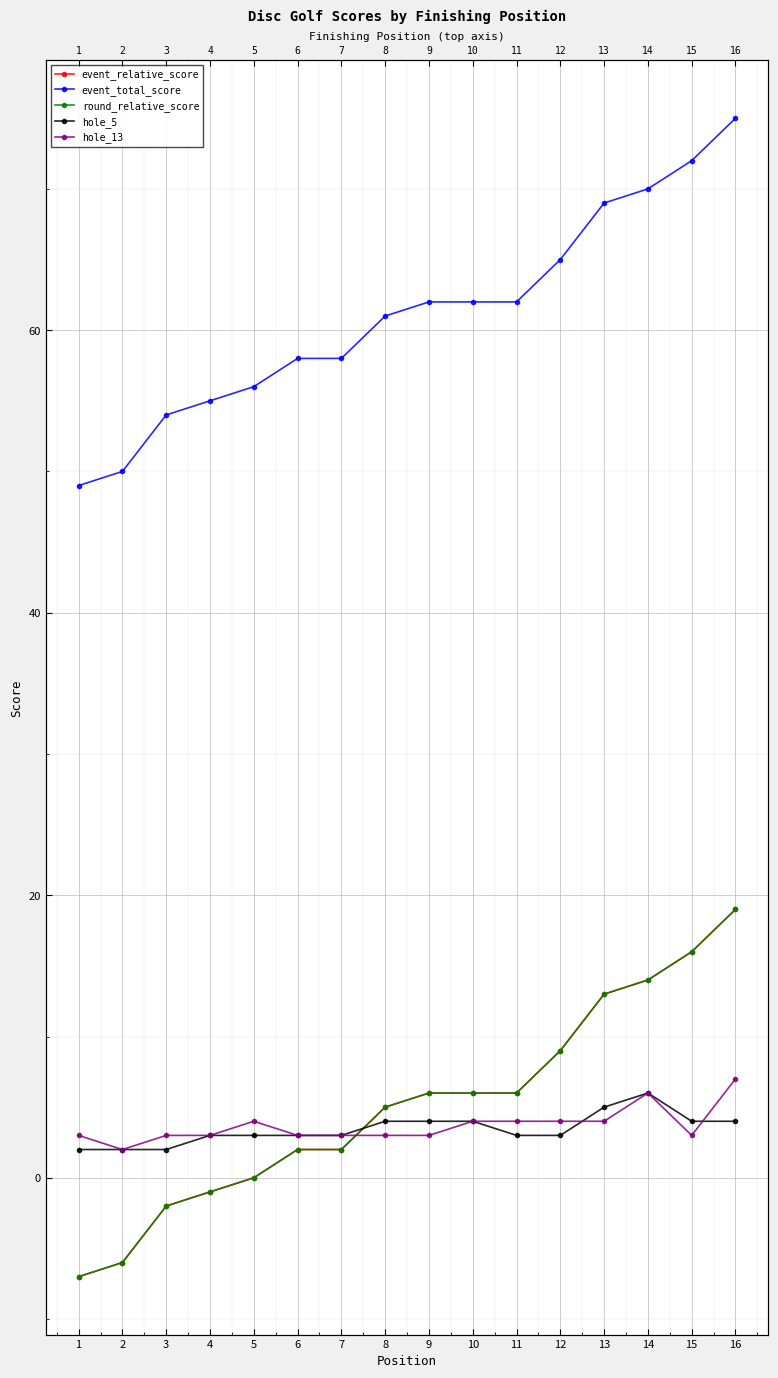

What is the average value of the round_relative_score series?

5